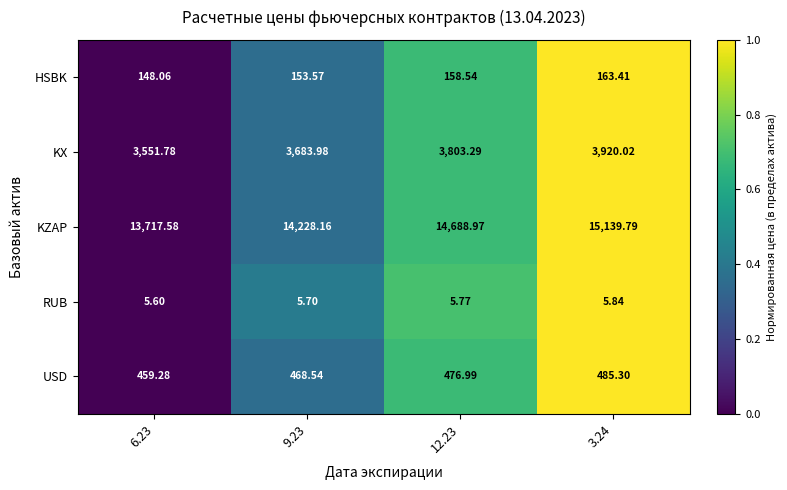

List the series in order of their peak value, lowest first.

RUB, HSBK, USD, KX, KZAP